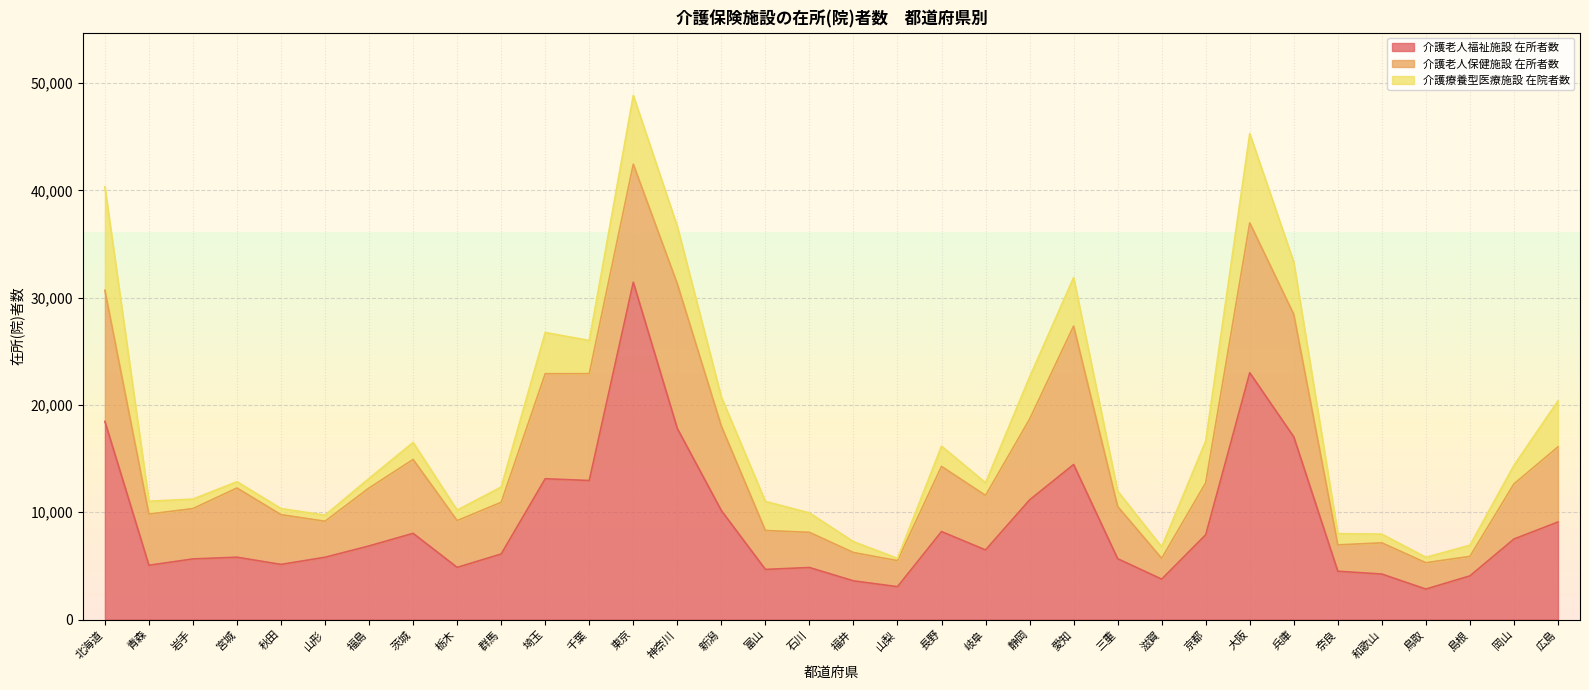

How many data points does each series have?

34